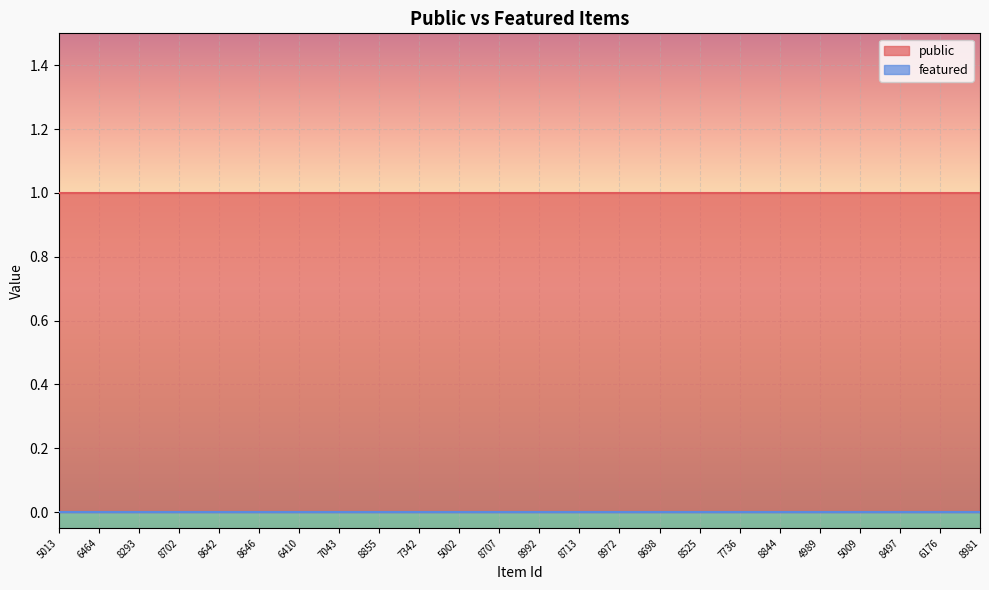

What position from the left is 8646?

6